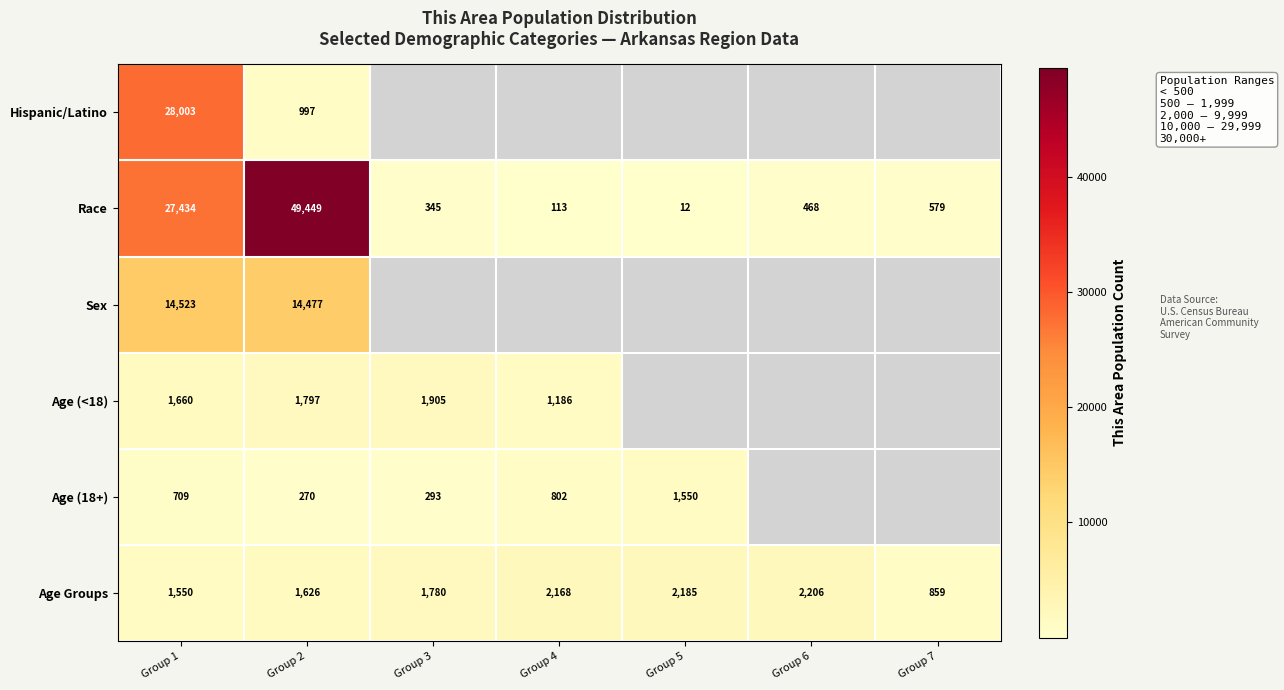

Is the value of Age (<18) at Group 3 greater than the value of Age (18+) at Group 5?

Yes